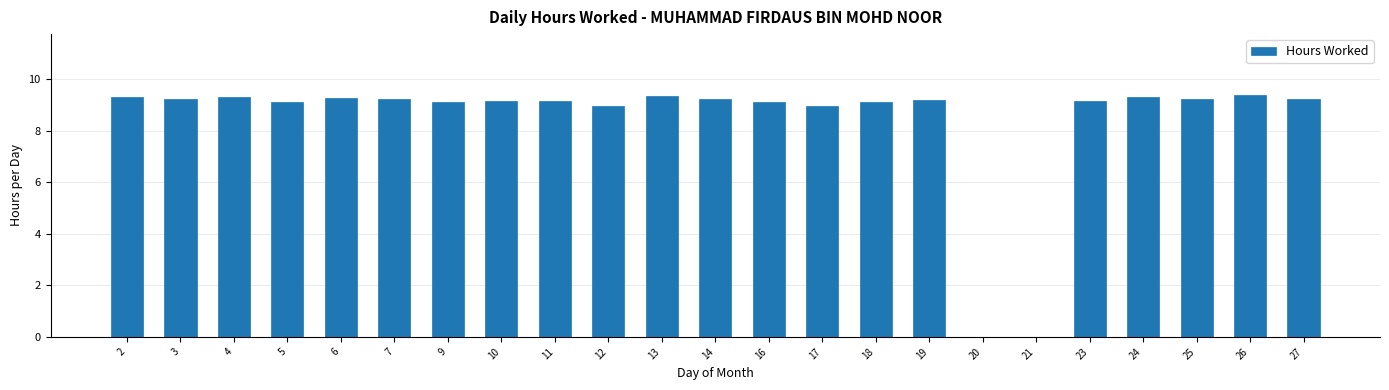

What is the sum of the values at 14 and 17?

18.2